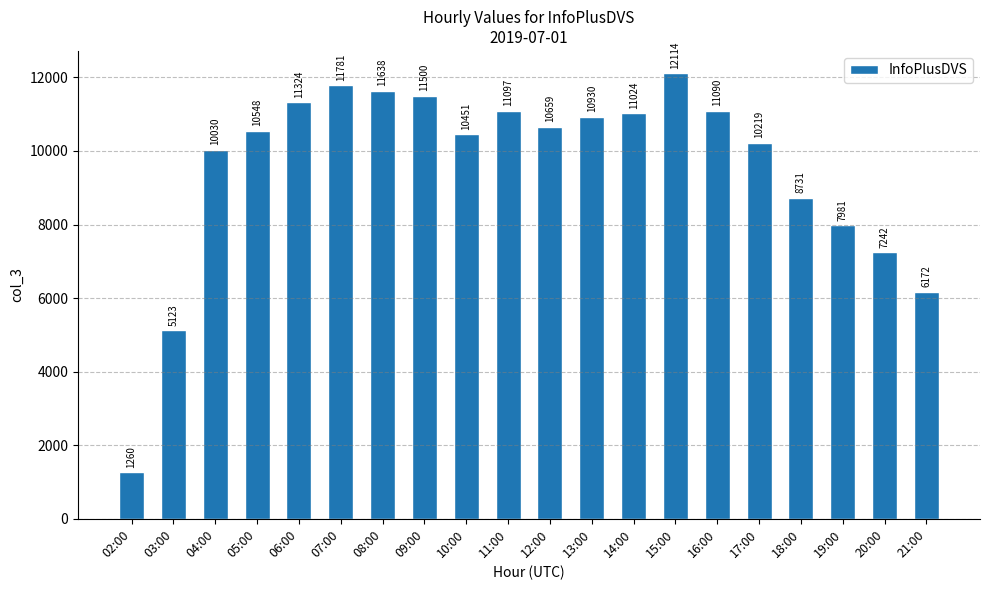

True or false: the data shows 2864 at 05:00.

False